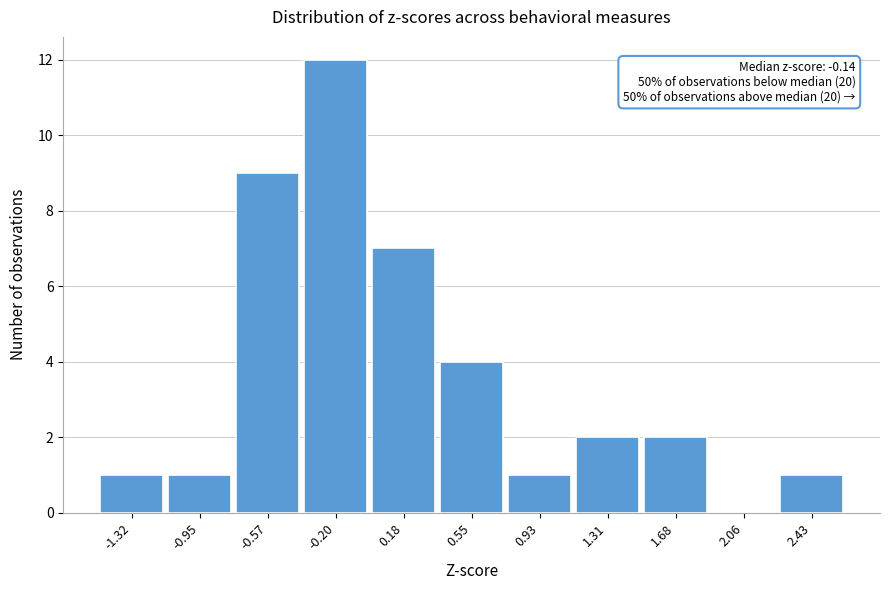

Which range on the x-axis has the tallest bar?

-0.40 to 0.00